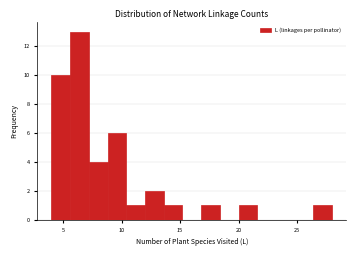

Around what value on the x-axis is the tallest bar? Give the approximate position of its centre, as read against the axis.

6.5